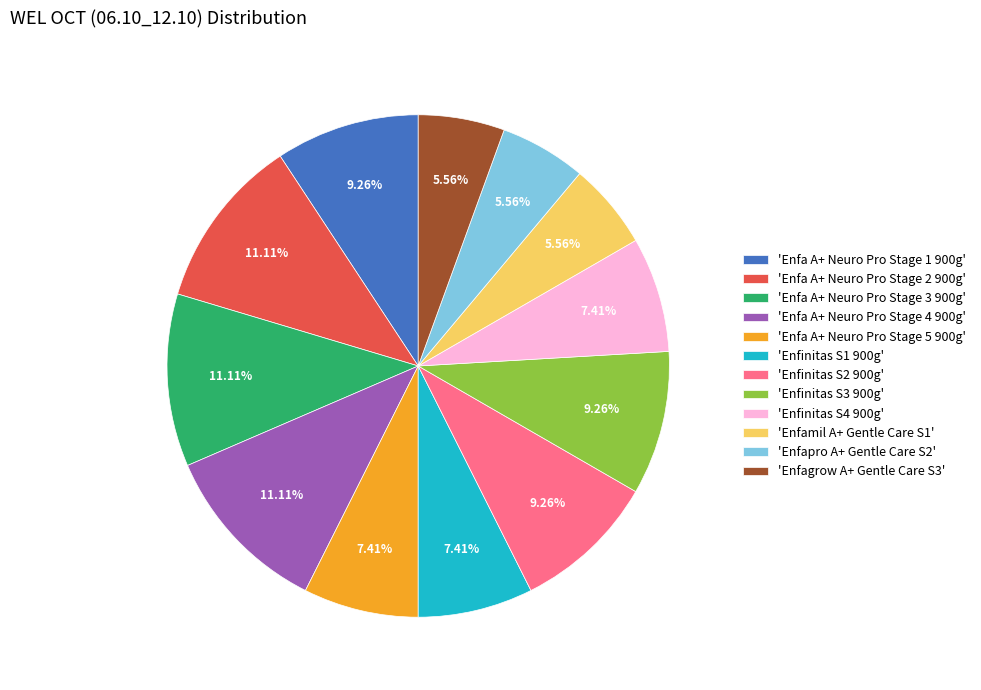

Do 'Enfamil A+ Gentle Care S1' and 'Enfa A+ Neuro Pro Stage 4 900g' together represent more than half of the pie?

No